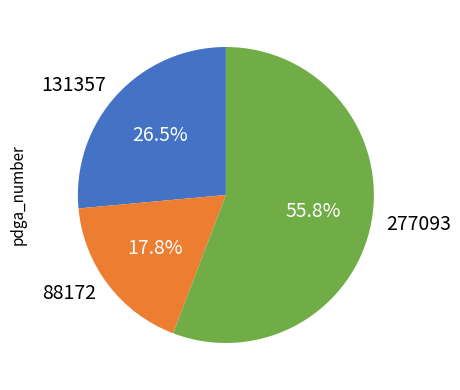

Which category accounts for the majority?

277093